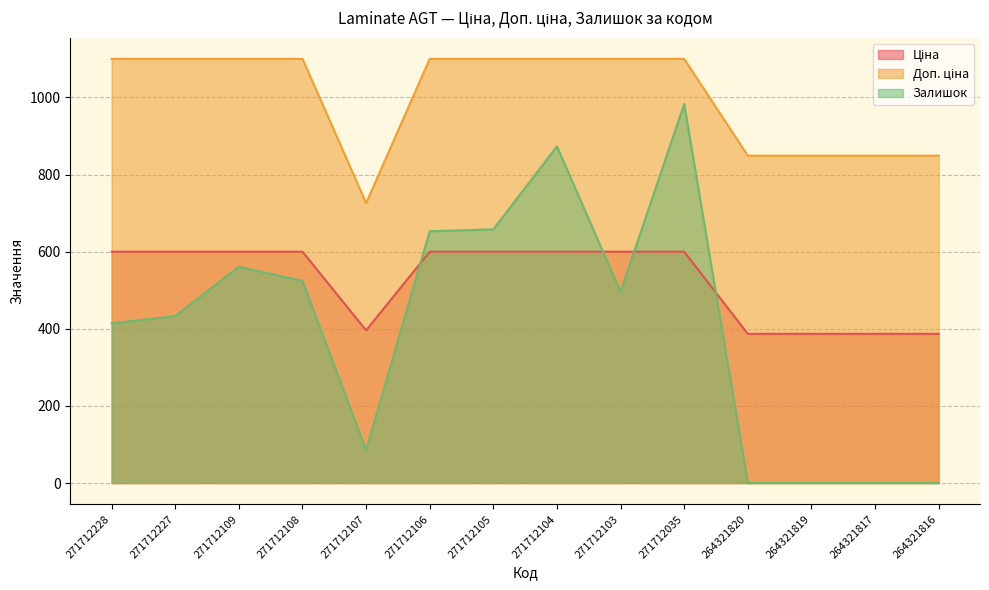

True or false: Доп. ціна and Залишок intersect in this chart.

False